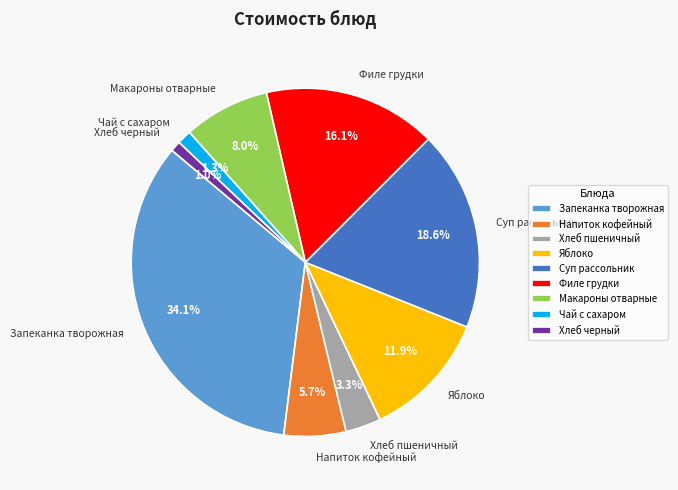

Which category has the biggest portion of the pie?

Запеканка творожная